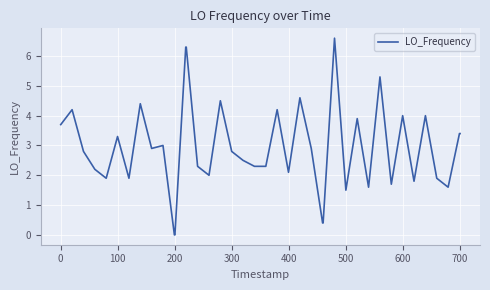

What is the maximum value shown in the chart?

6.6